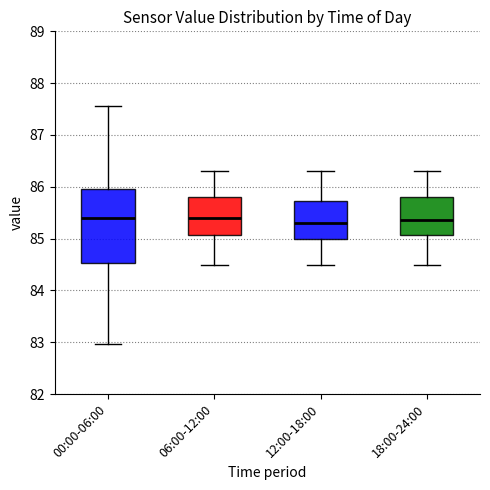

Reading left to right, transcribe this box plot: for each box, give where its median line is, the range the box spans, and where its two whiskers end, as read against the y-axis. The values are not printed on the chart, so give them approximately, as read against the axis.

00:00-06:00: median 85.4, box 84.5 to 86.0, whiskers 83.0 to 87.6
06:00-12:00: median 85.4, box 85.1 to 85.8, whiskers 84.5 to 86.3
12:00-18:00: median 85.3, box 85.0 to 85.7, whiskers 84.5 to 86.3
18:00-24:00: median 85.4, box 85.1 to 85.8, whiskers 84.5 to 86.3